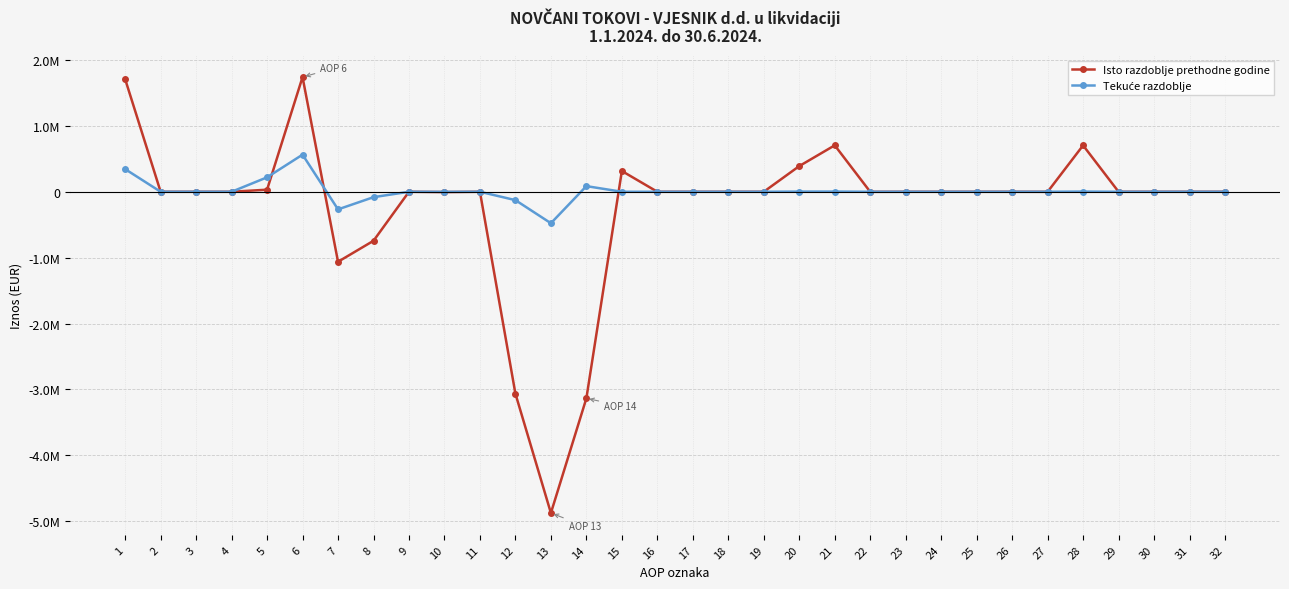

True or false: Isto razdoblje prethodne godine has a value of 31444 at 5.

True